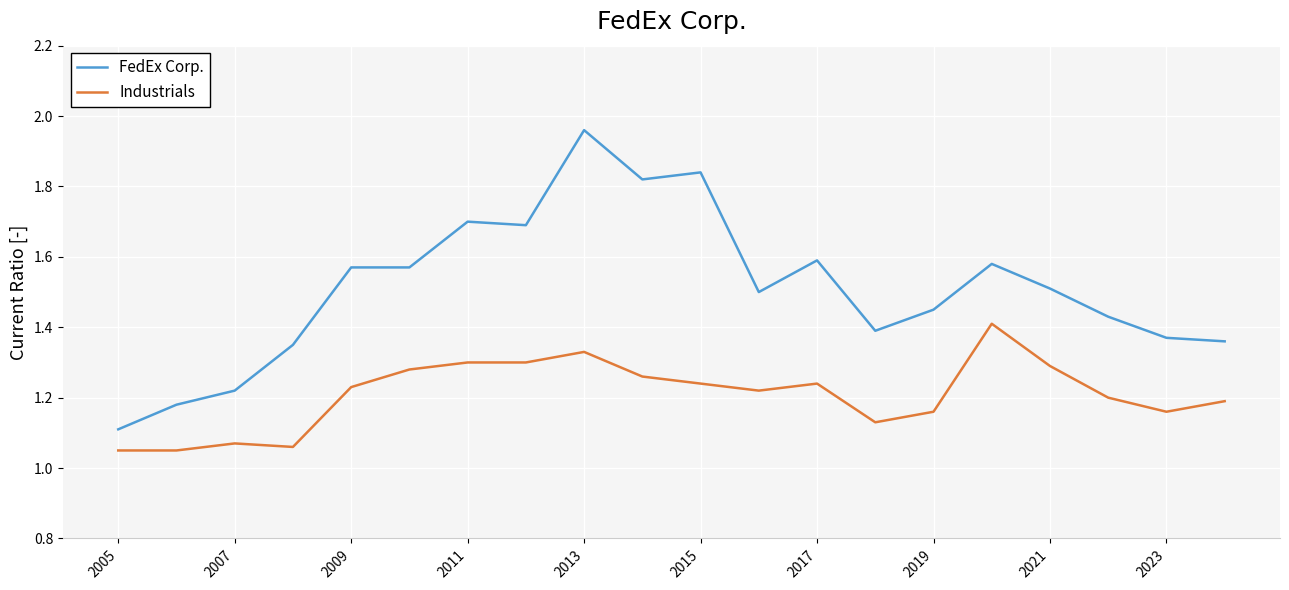

Rank the series by their maximum value, from highest to lowest.

FedEx Corp., Industrials